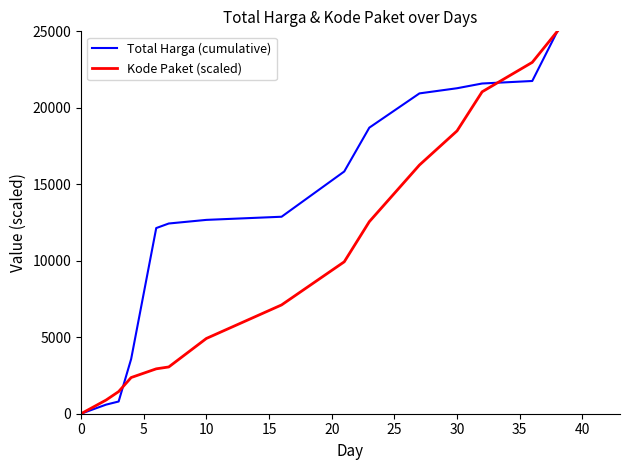

Rank the series by their average value, from lowest to highest.

Kode Paket (scaled), Total Harga (cumulative)